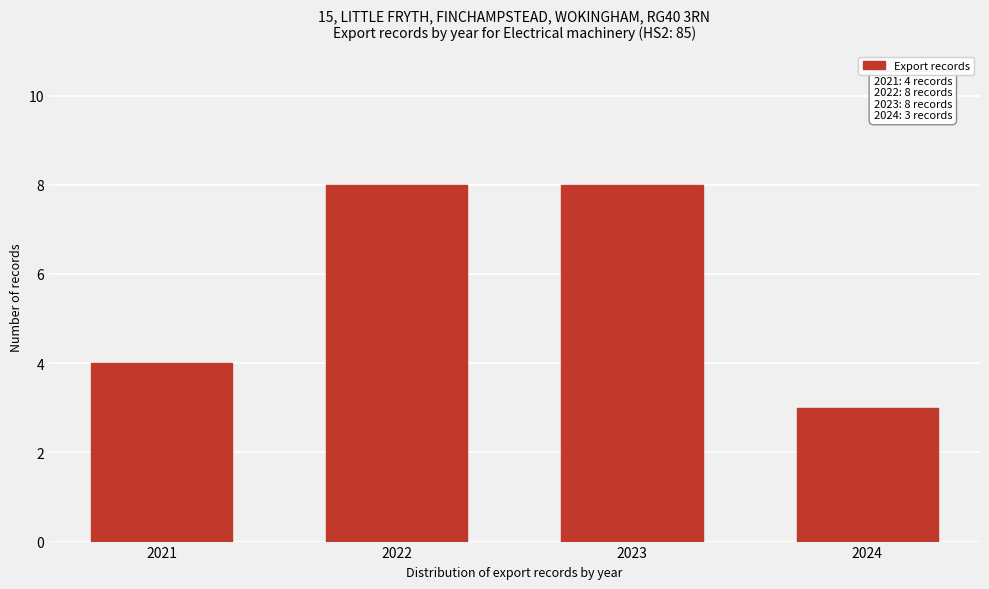

Reading left to right, list all the values displayed in this chart.

4	8	8	3